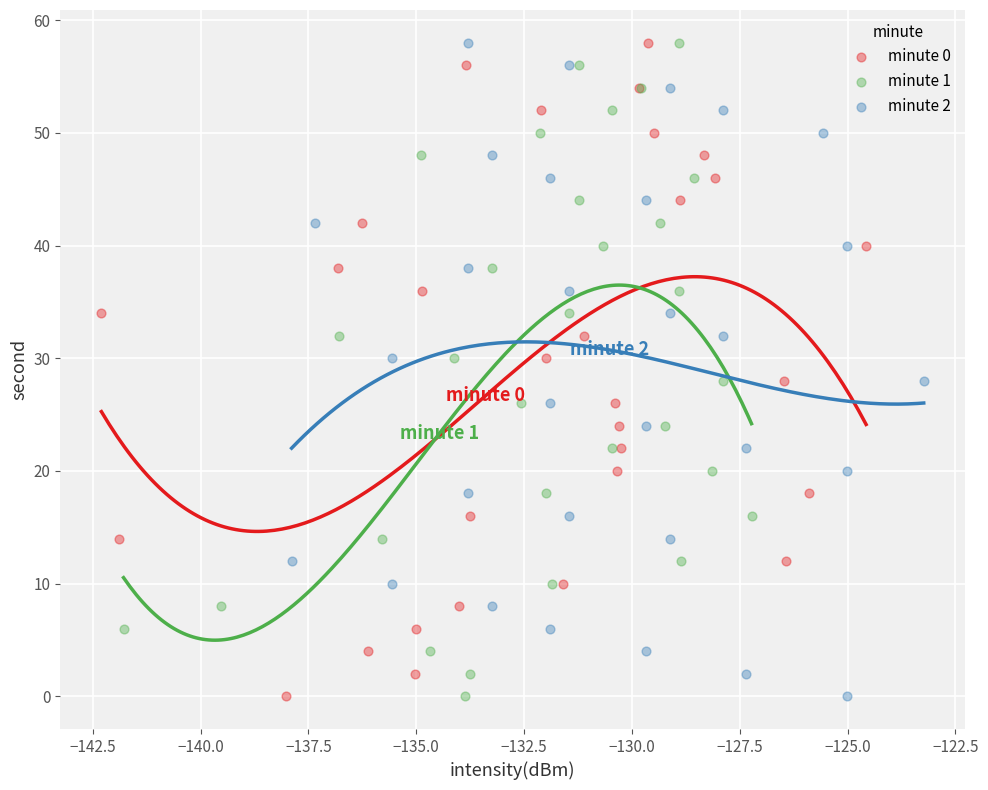

What are all the series names shown in the legend?

minute 0, minute 1, minute 2